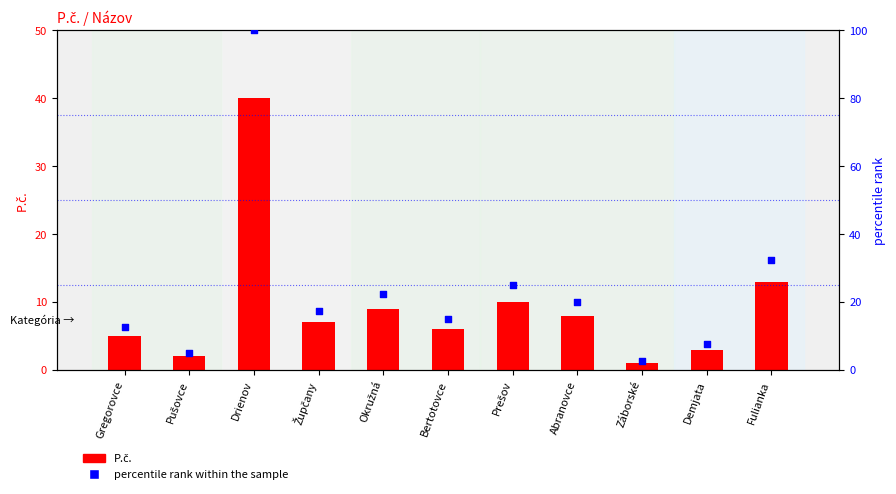

Which series reaches the minimum Y coordinate?

P.č.